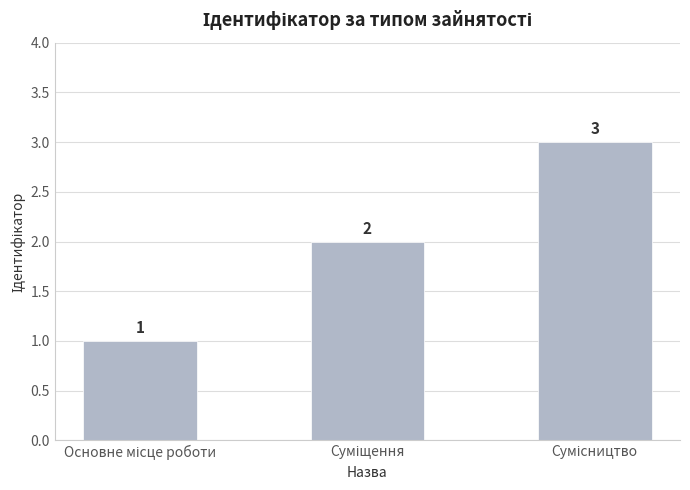

Count the values in the range 1 to 3.

3